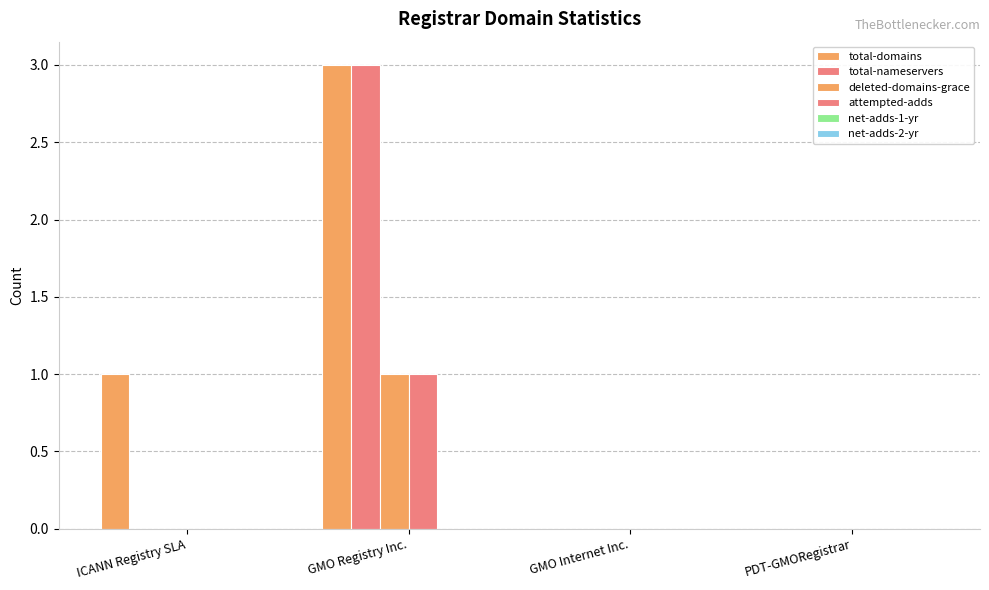

Reading right to left, extract all data points from this chart.

total-domains: PDT-GMORegistrar=0	GMO Internet Inc.=0	GMO Registry Inc.=3	ICANN Registry SLA=1
total-nameservers: PDT-GMORegistrar=0	GMO Internet Inc.=0	GMO Registry Inc.=3	ICANN Registry SLA=0
deleted-domains-grace: PDT-GMORegistrar=0	GMO Internet Inc.=0	GMO Registry Inc.=1	ICANN Registry SLA=0
attempted-adds: PDT-GMORegistrar=0	GMO Internet Inc.=0	GMO Registry Inc.=1	ICANN Registry SLA=0
net-adds-1-yr: PDT-GMORegistrar=0	GMO Internet Inc.=0	GMO Registry Inc.=0	ICANN Registry SLA=0
net-adds-2-yr: PDT-GMORegistrar=0	GMO Internet Inc.=0	GMO Registry Inc.=0	ICANN Registry SLA=0